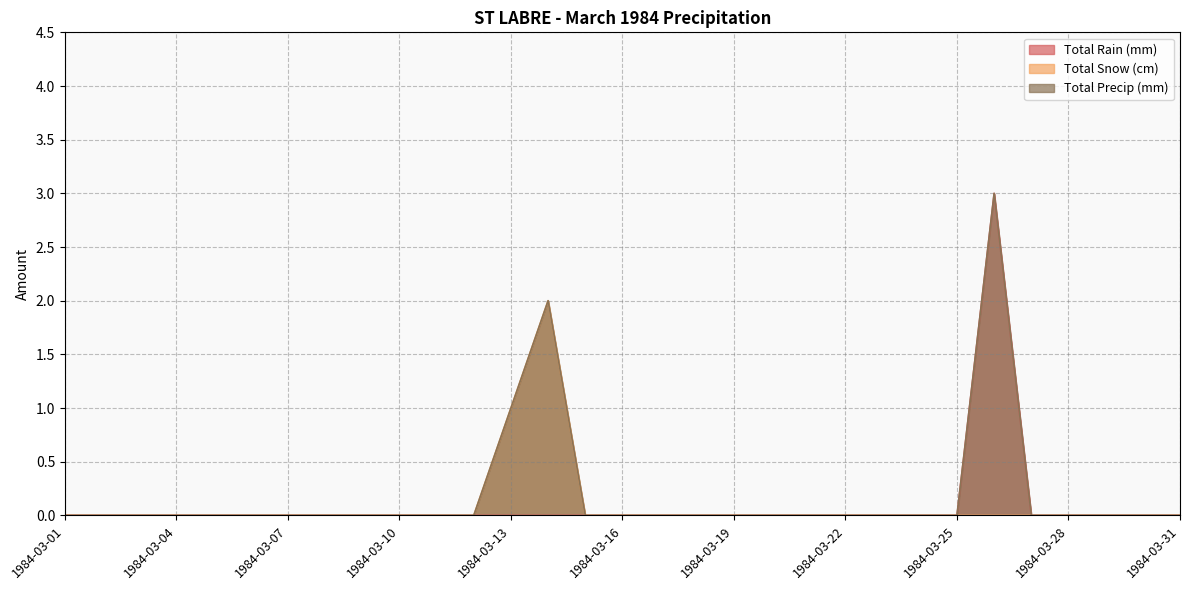

Which series has the largest total across all categories?

Total Precip (mm)